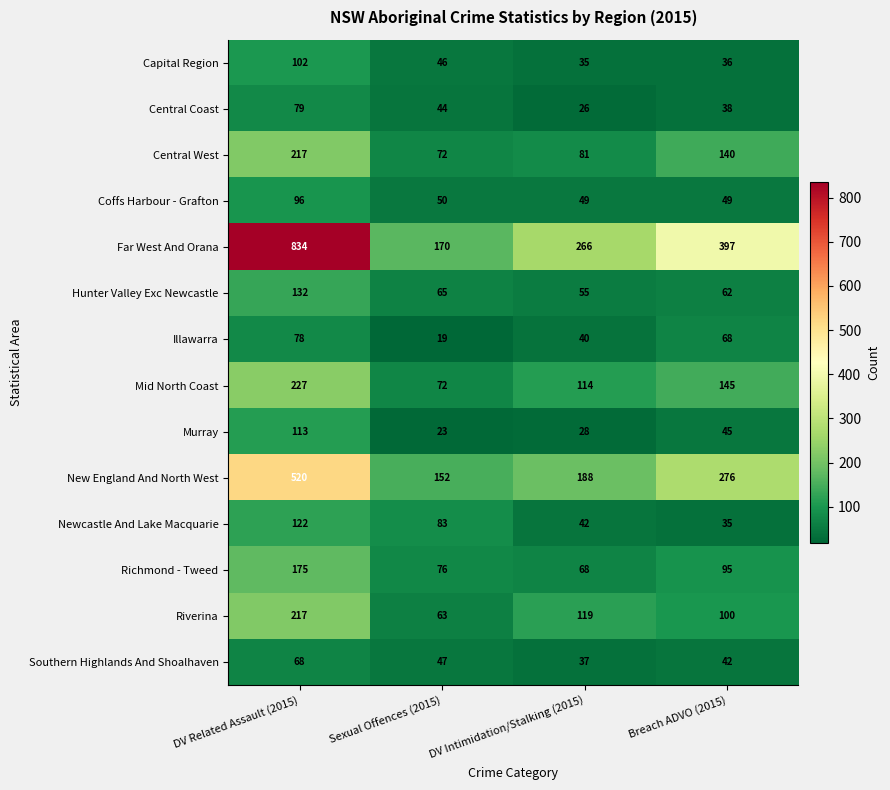

List the labels in order of Mid North Coast value, smallest first.

Sexual Offences (2015), DV Intimidation/Stalking (2015), Breach ADVO (2015), DV Related Assault (2015)